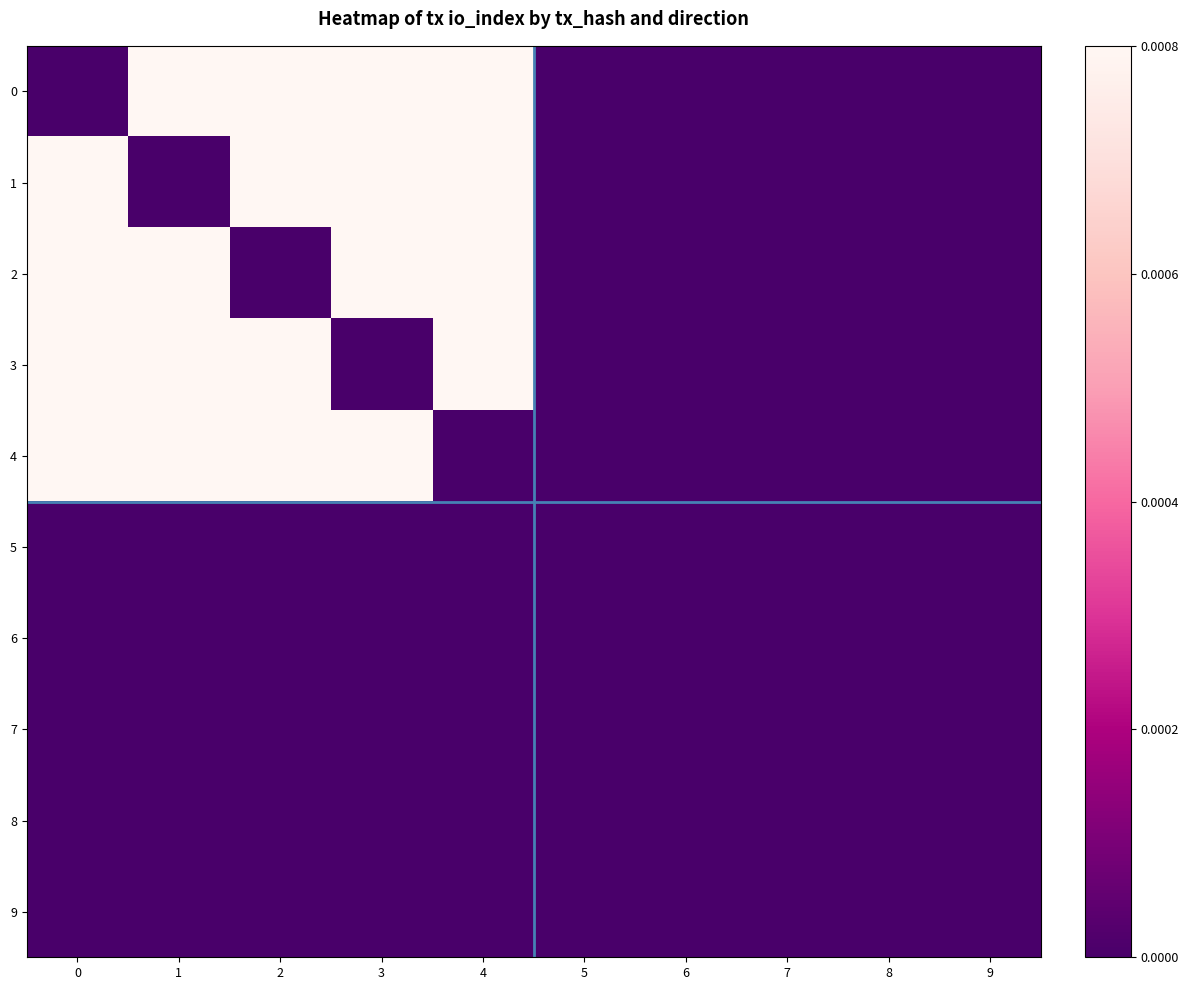

What is the total value across all series at 4?

4